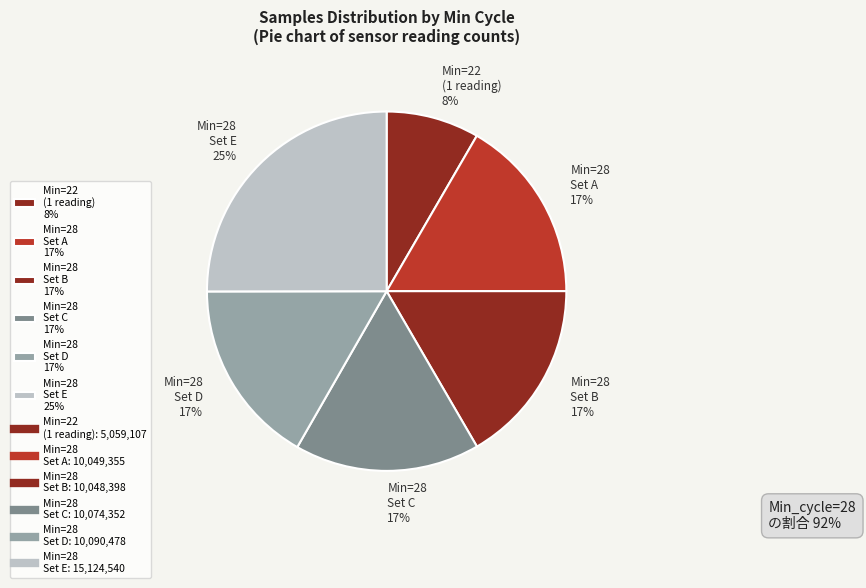

What is the smallest slice in the pie chart?

Min=22 (1 reading) 8%